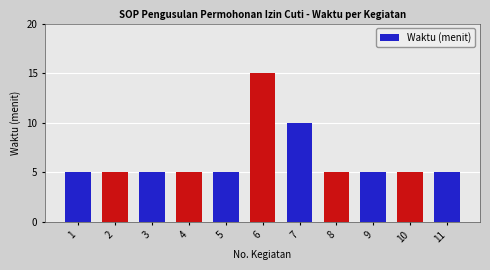

Reading right to left, transcribe all the data shown in this chart.

5	5	5	5	10	15	5	5	5	5	5